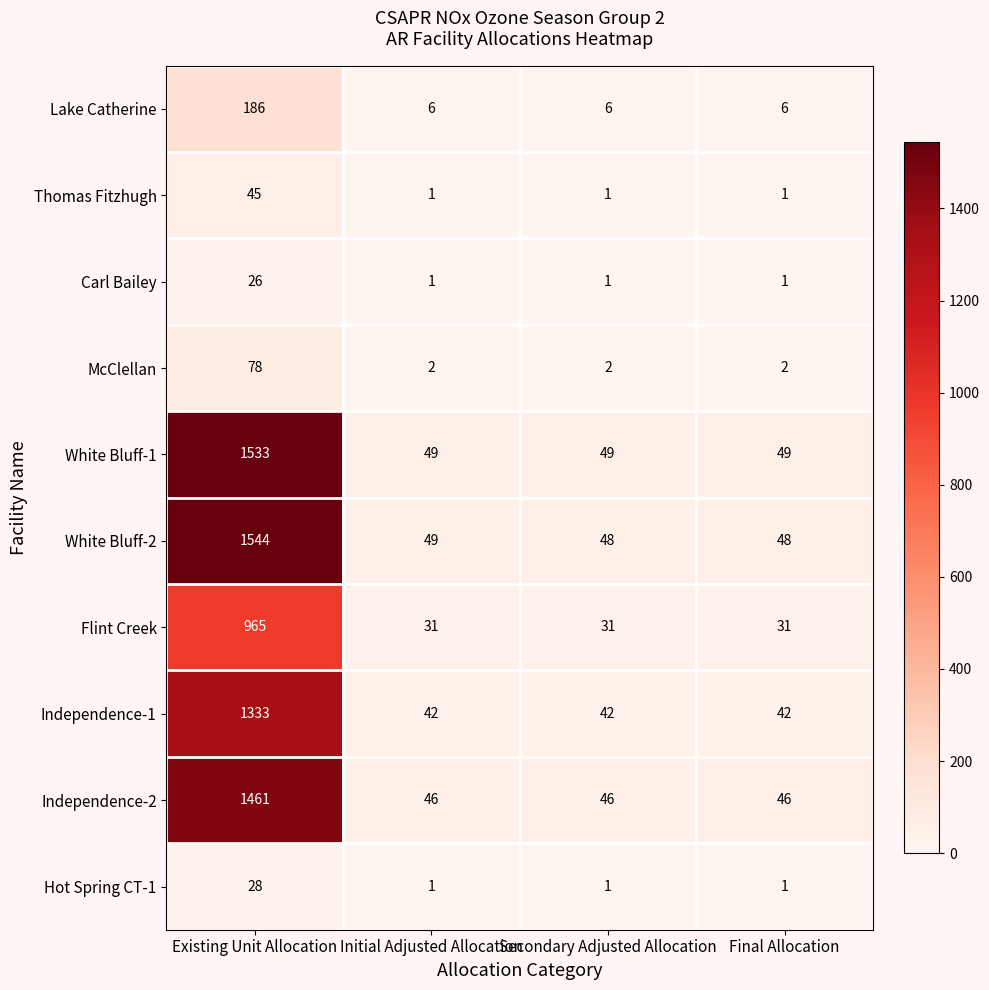

What is the average value of the Lake Catherine series?

51